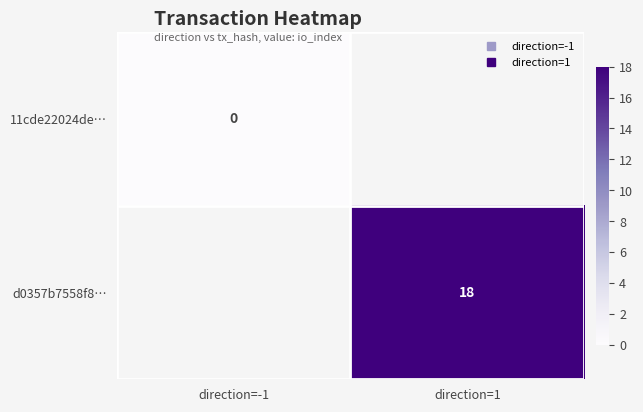

How many distinct data groups are displayed?

2